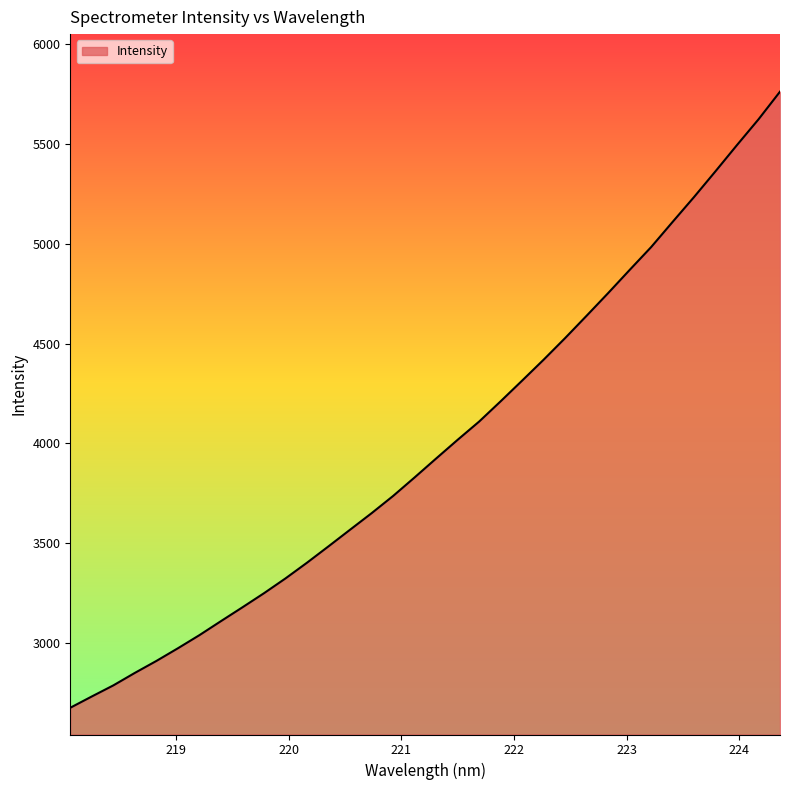

What is the difference between the maximum and minimum values?

3083.4